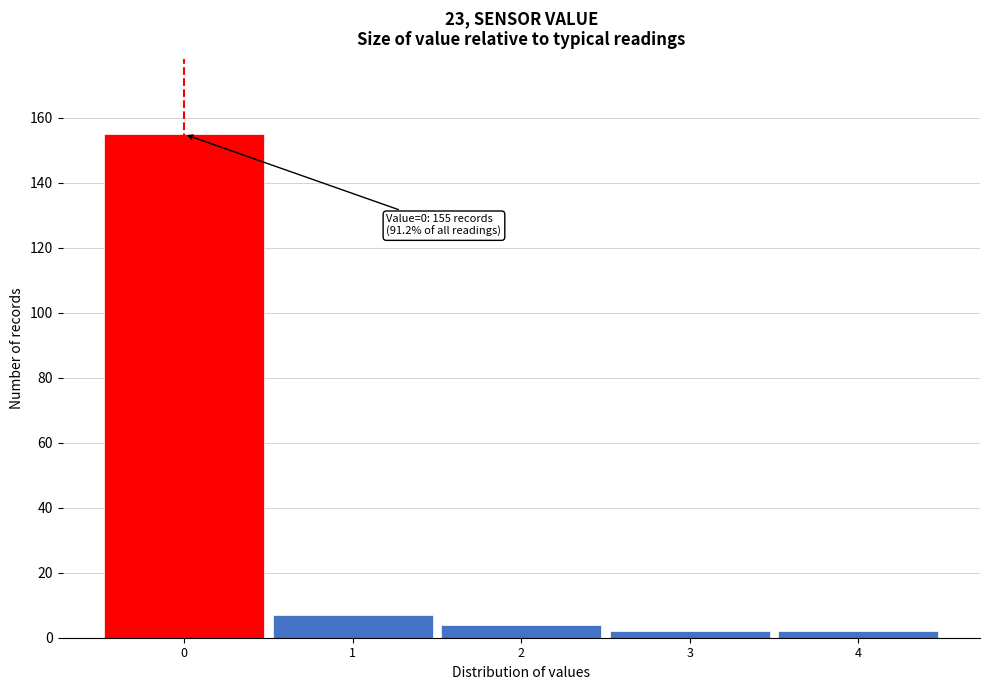

Reading left to right, what are all the values shown in this chart?

155	7	4	2	2